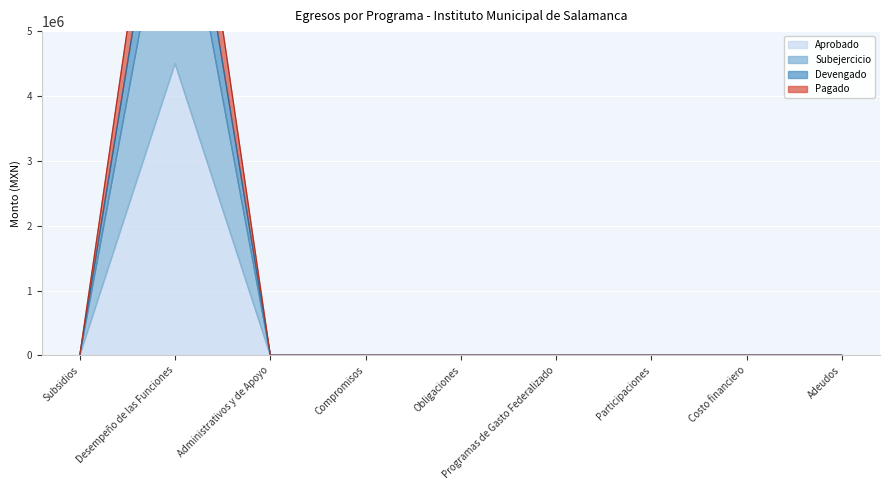

Which series has the largest range (max minus min)?

Aprobado